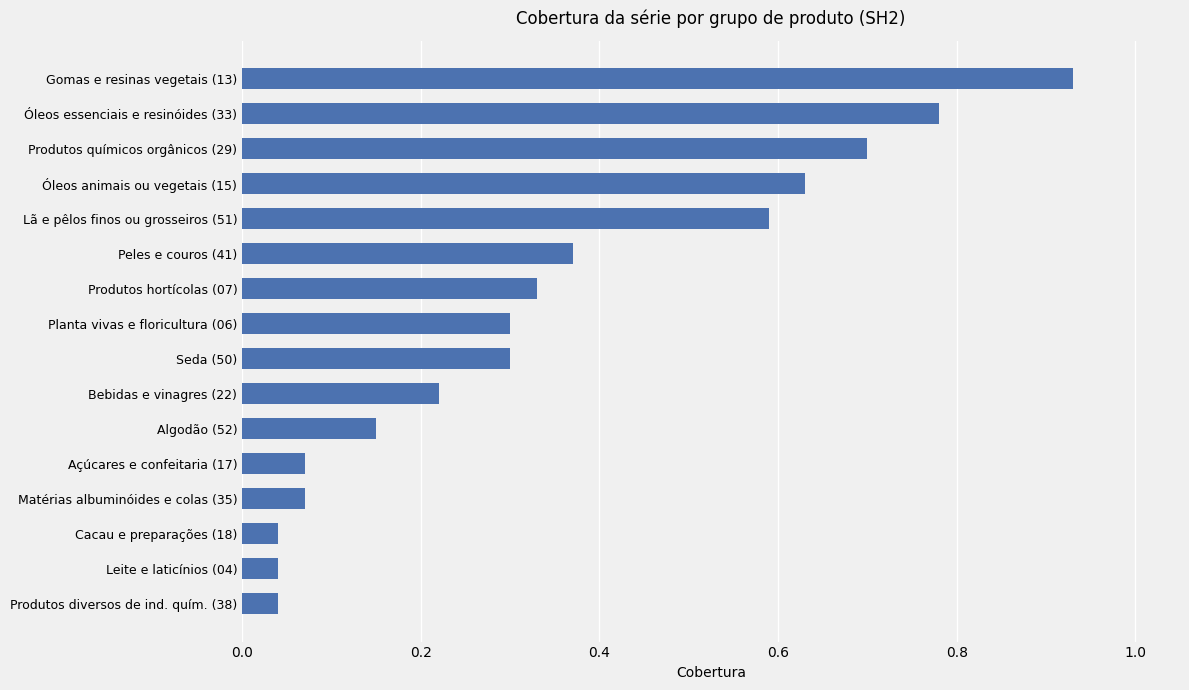

What is the sum of all values?

5.6